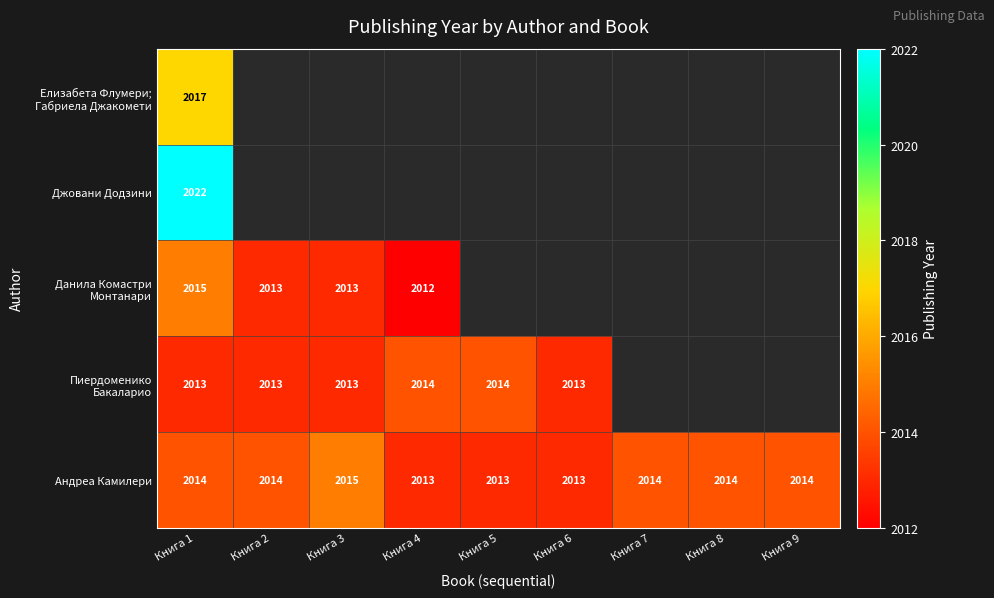

Count the number of data series in this chart.

5